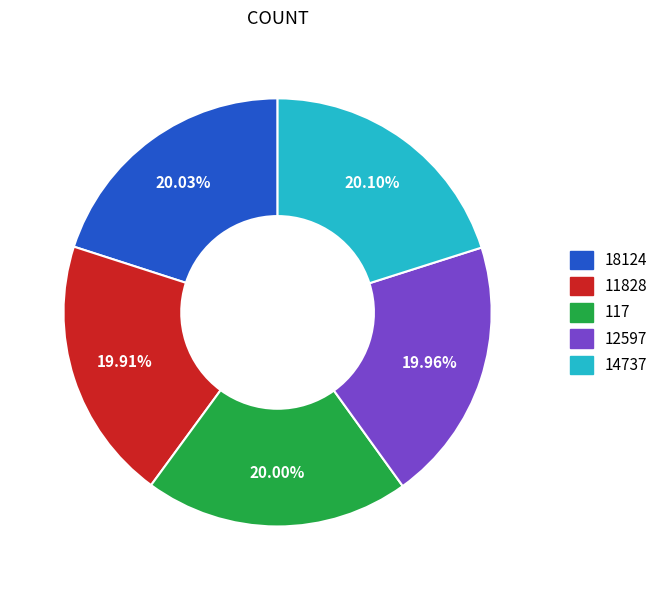

What portion of the pie excludes 12597?

80.0%